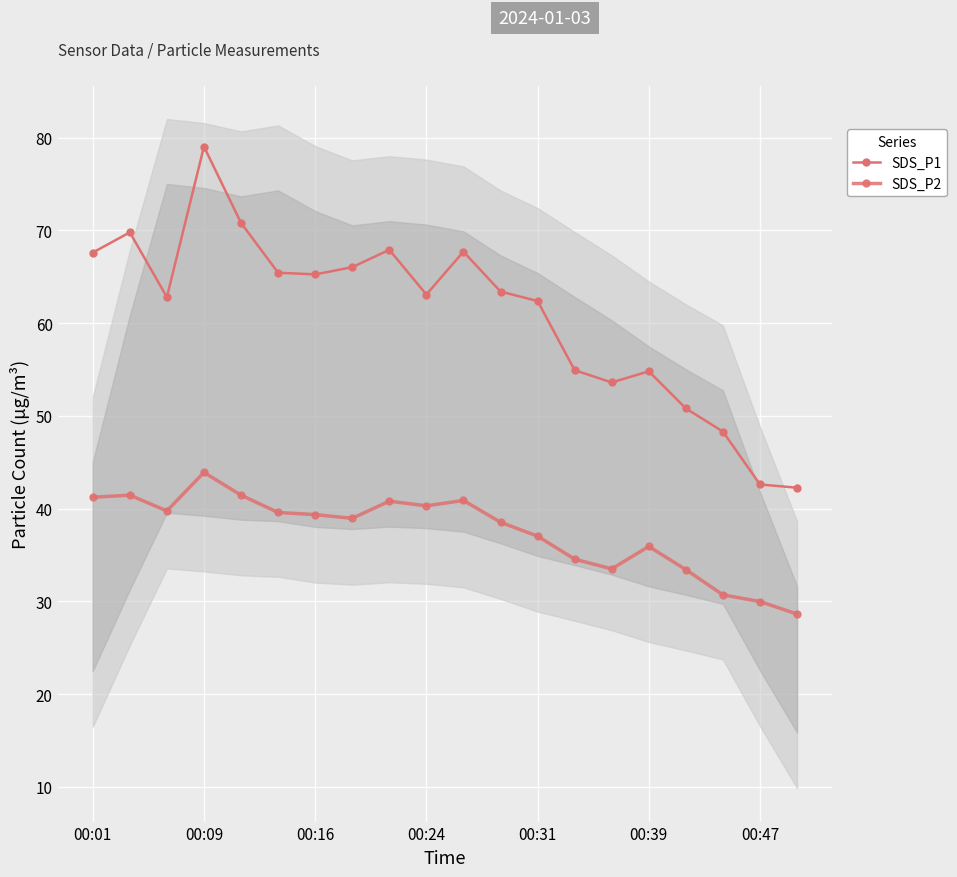

True or false: SDS_P1 and SDS_P2 intersect in this chart.

False